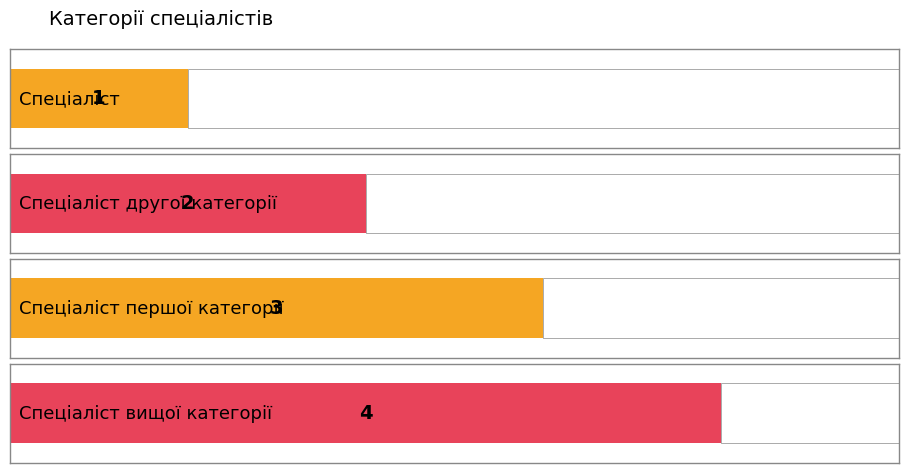

The chart shows a value of 3 at Спеціаліст першої категорії. True or false?

True